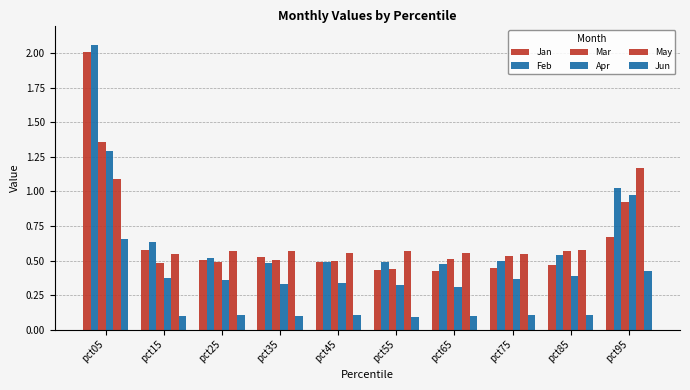

What is the difference between the maximum and minimum values in the Apr series?

1.0